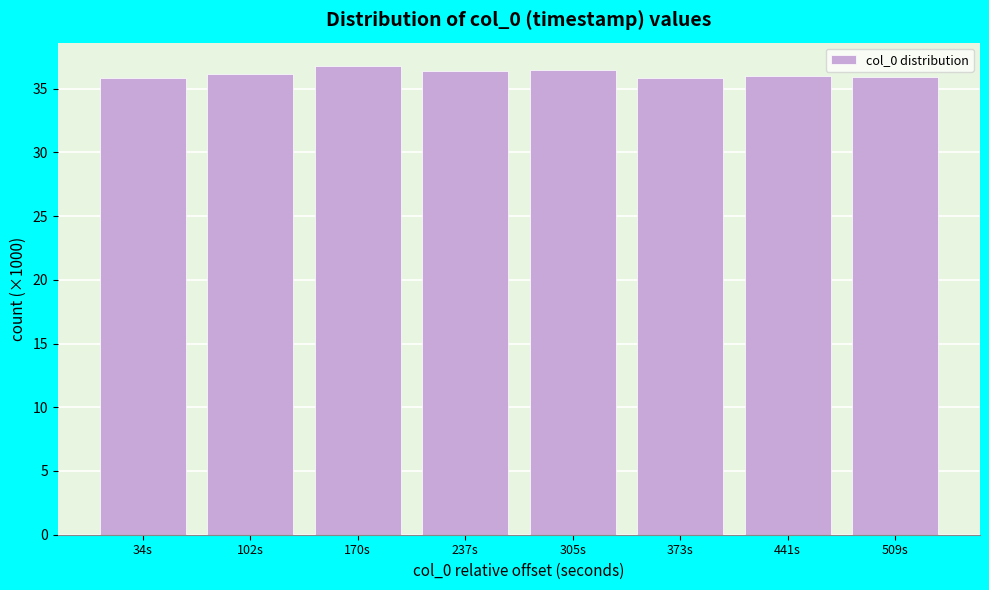

What is the greatest value displayed?

36.8